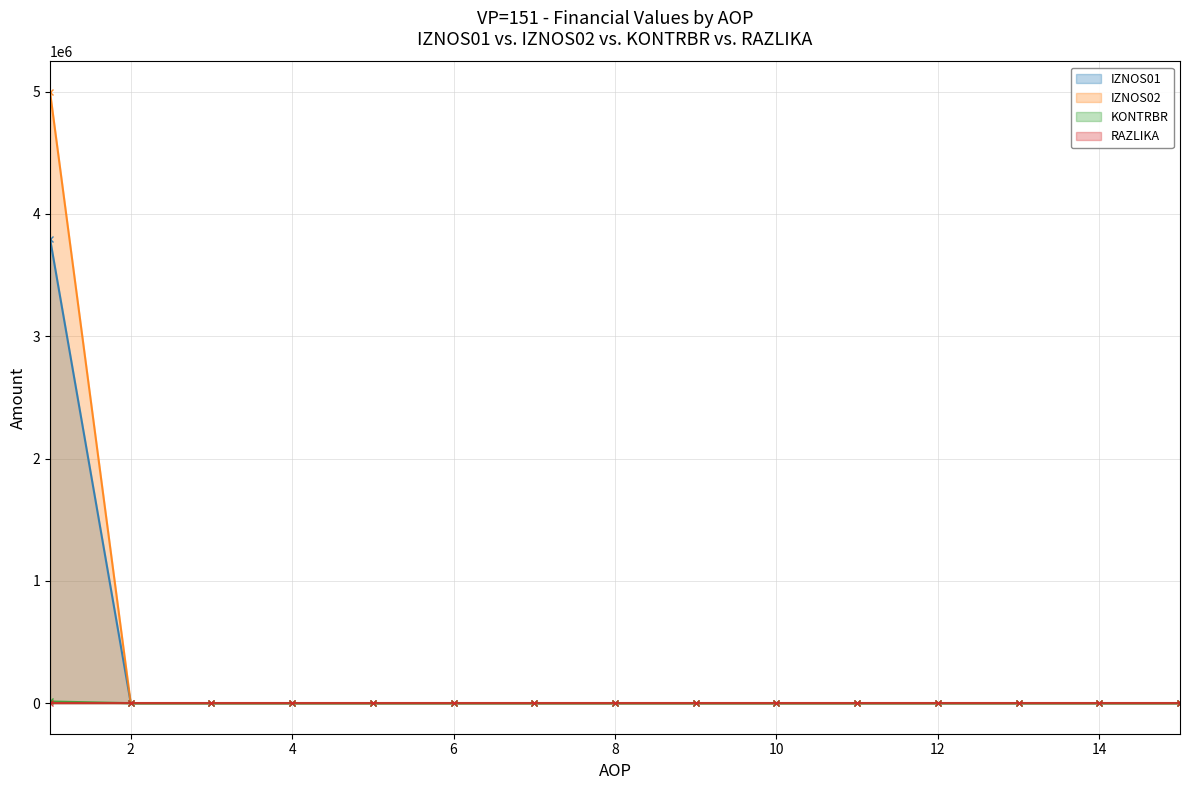

Does the chart display data point markers on the line(s)?

Yes